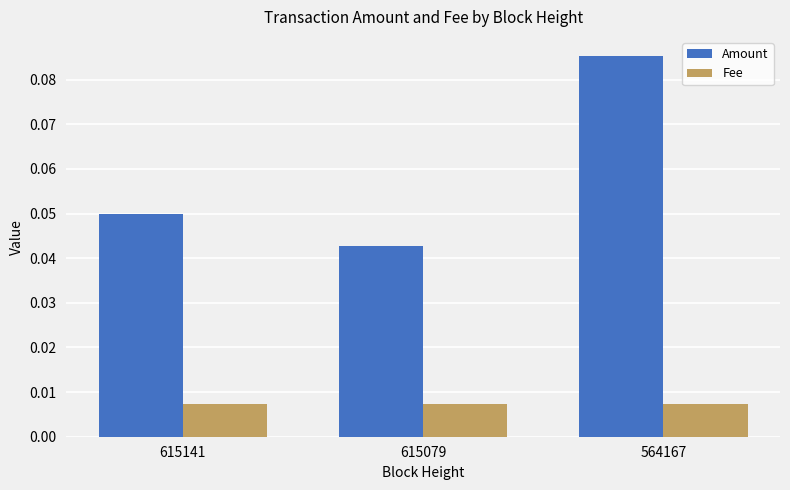

Is the value of Fee at 615079 greater than the value of Amount at 615141?

No